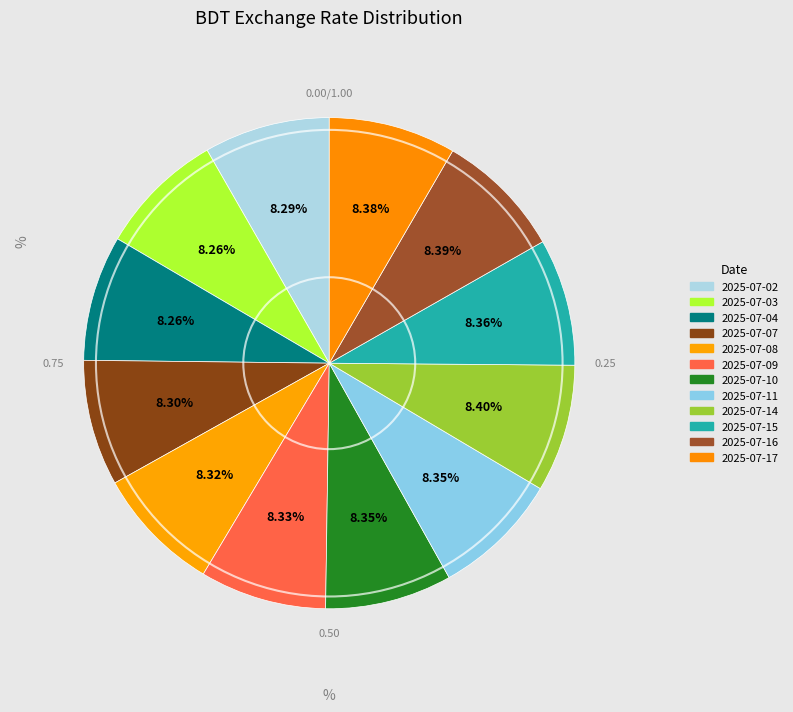

Combined, do 2025-07-17 and 2025-07-15 account for over 50%?

No